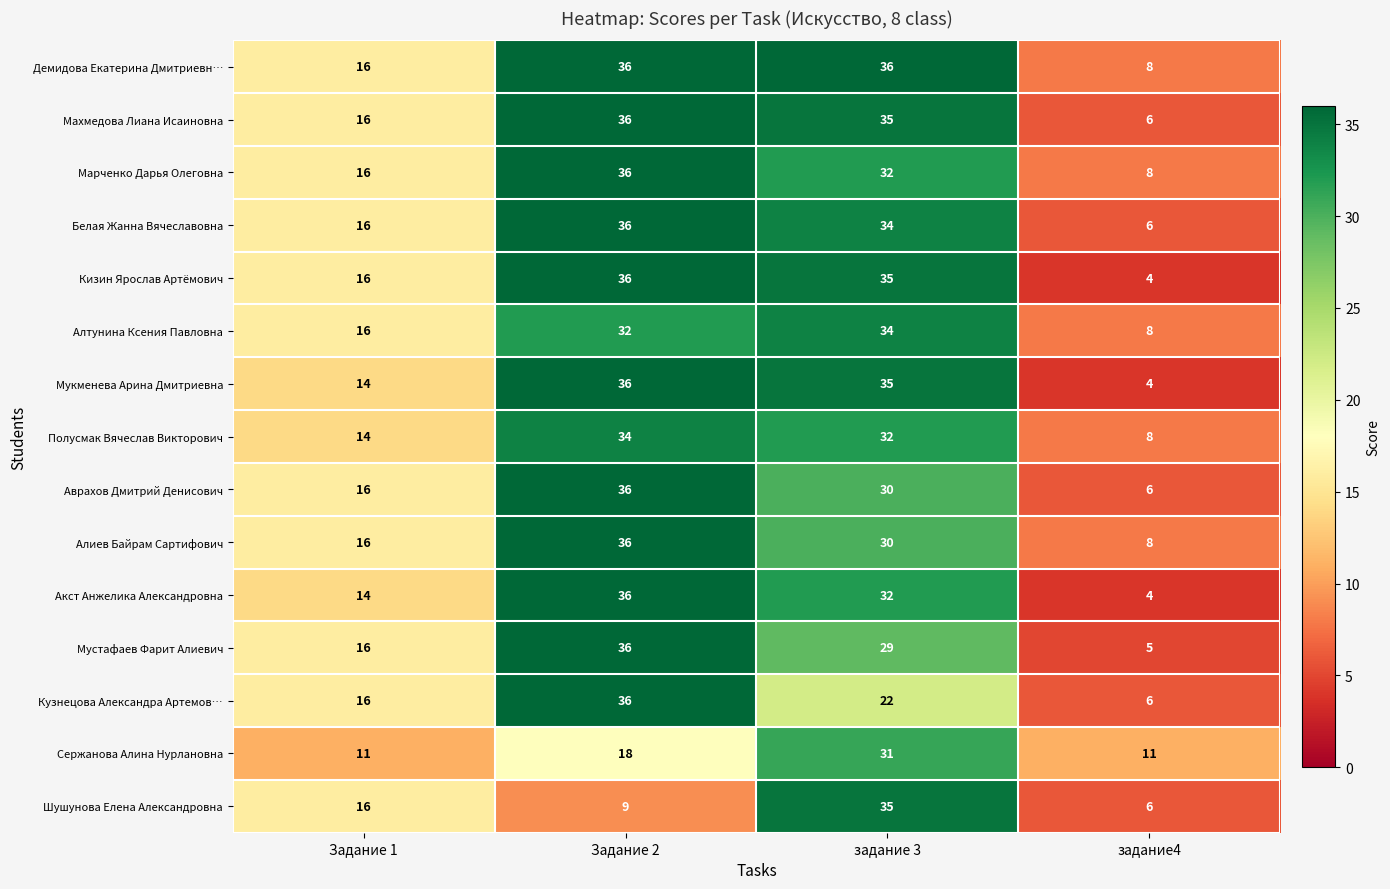

What is the minimum value shown in the chart?

4